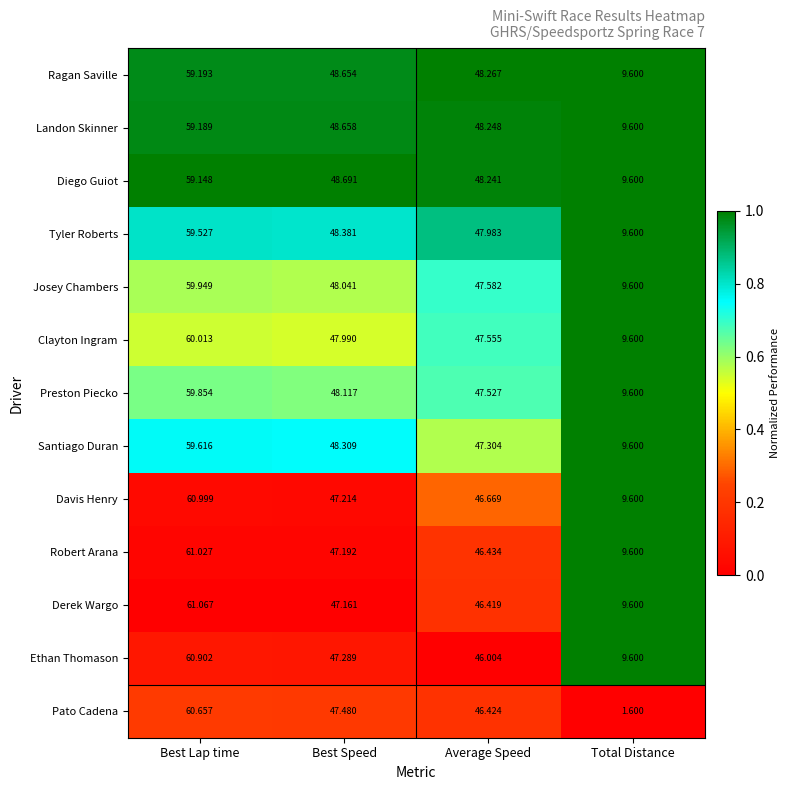

At which label does Ragan Saville first exceed 48?

Best Lap time